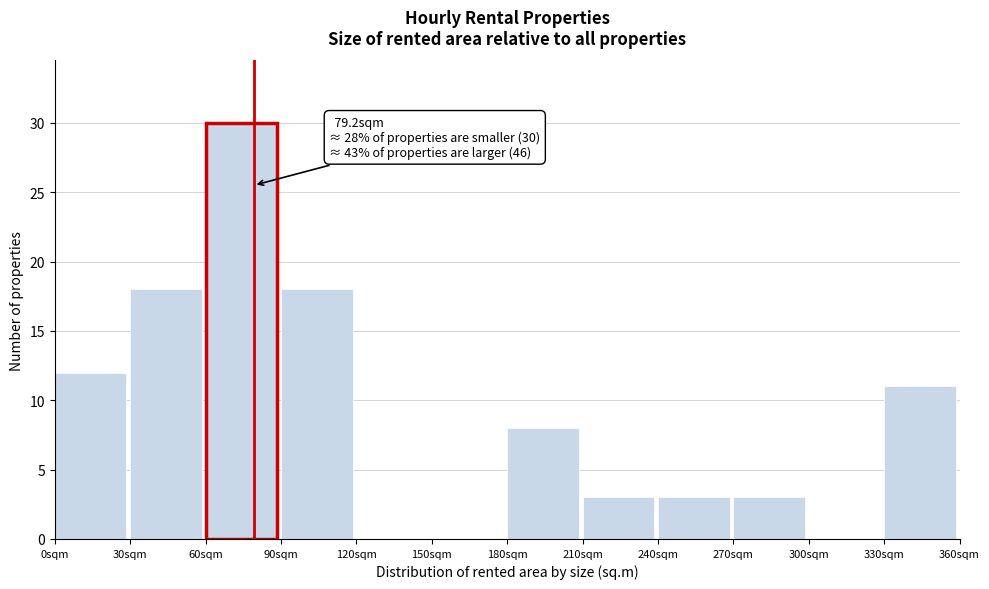

Which range on the x-axis has the tallest bar?

60 to 90